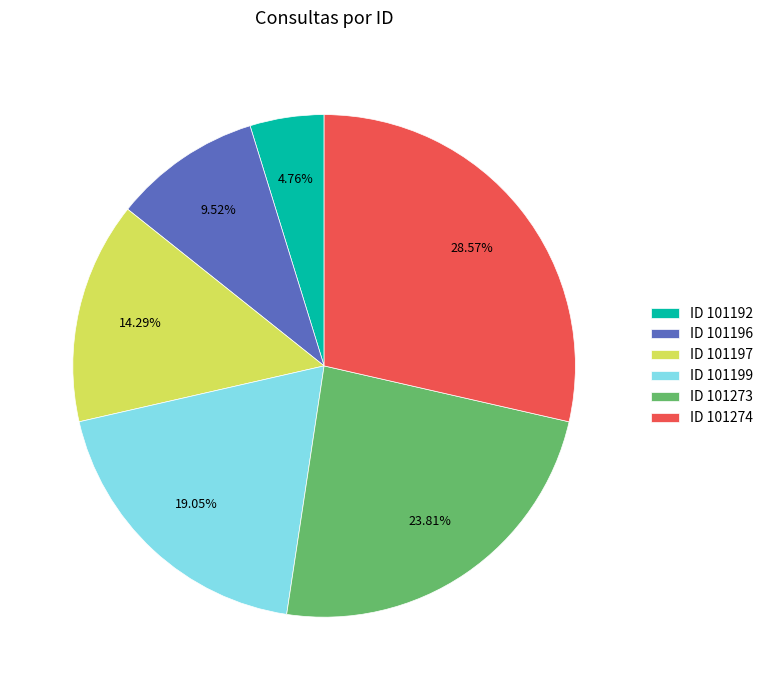

Rank the categories by value from lowest to highest.

ID 101192, ID 101196, ID 101197, ID 101199, ID 101273, ID 101274